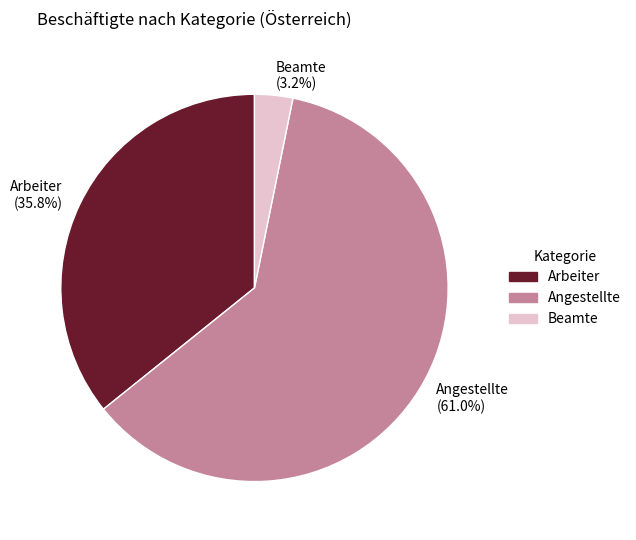

To the nearest percent, what is the difference between the largest and smallest slice percentages?

58%